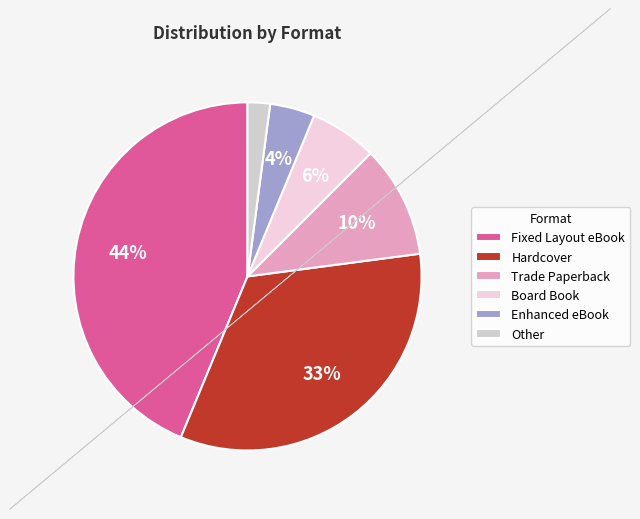

How many segments does this pie chart have?

6